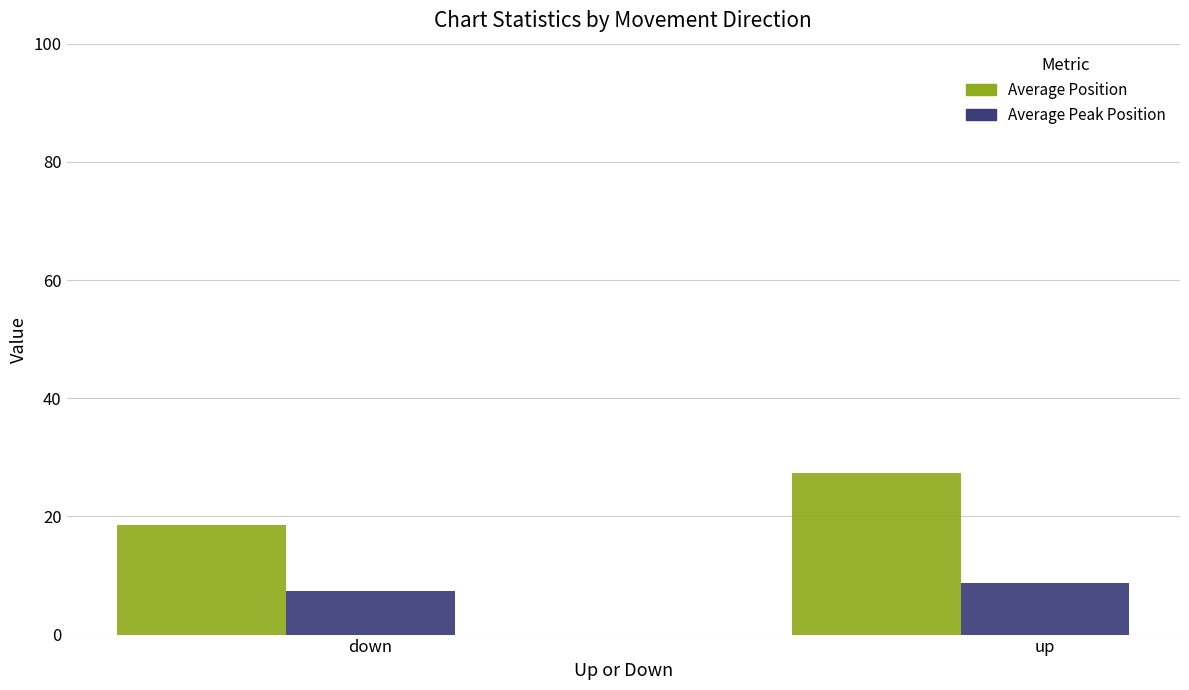

Rank the categories by Average Peak Position value from highest to lowest.

up, down